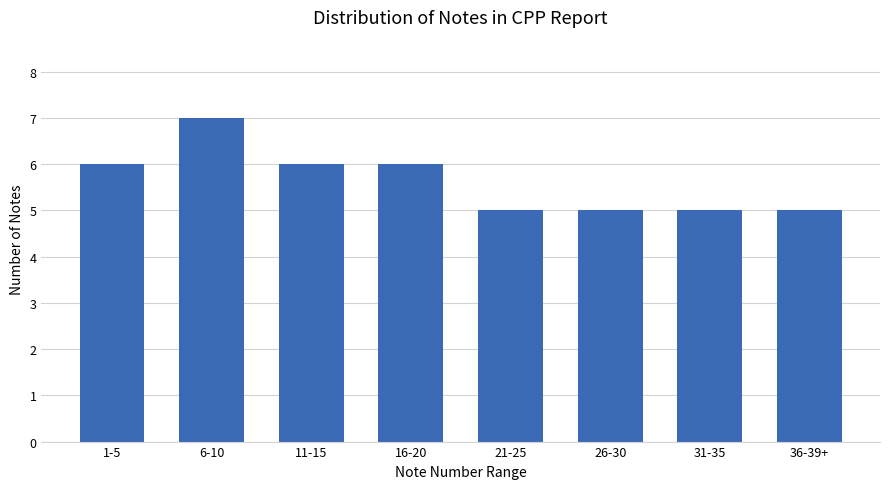

How many values are below 6?

4